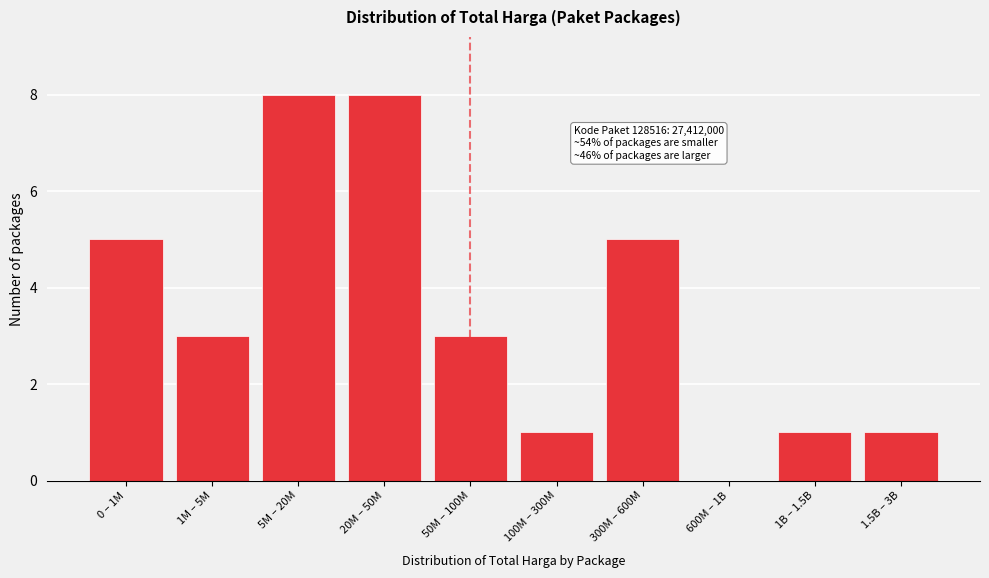

Reading left to right, what are all the values shown in this chart?

0 – 1M=5	1M – 5M=3	5M – 20M=8	20M – 50M=8	50M – 100M=3	100M – 300M=1	300M – 600M=5	600M – 1B=0	1B – 1.5B=1	1.5B – 3B=1